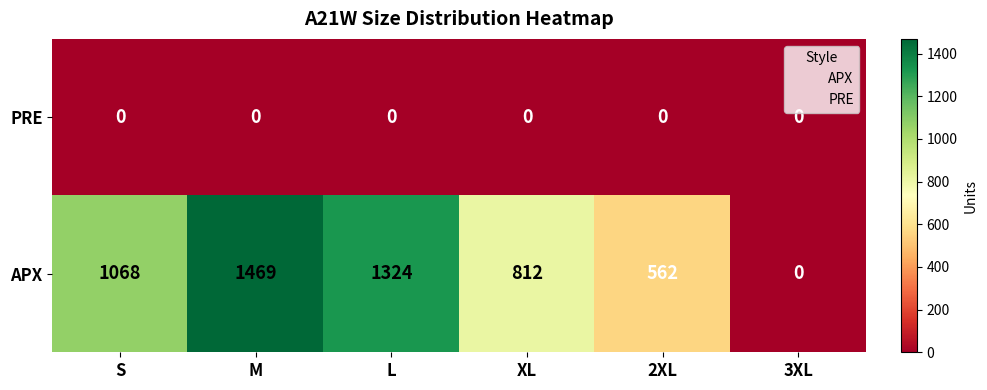

List the series in order of their overall mean, lowest first.

PRE, APX